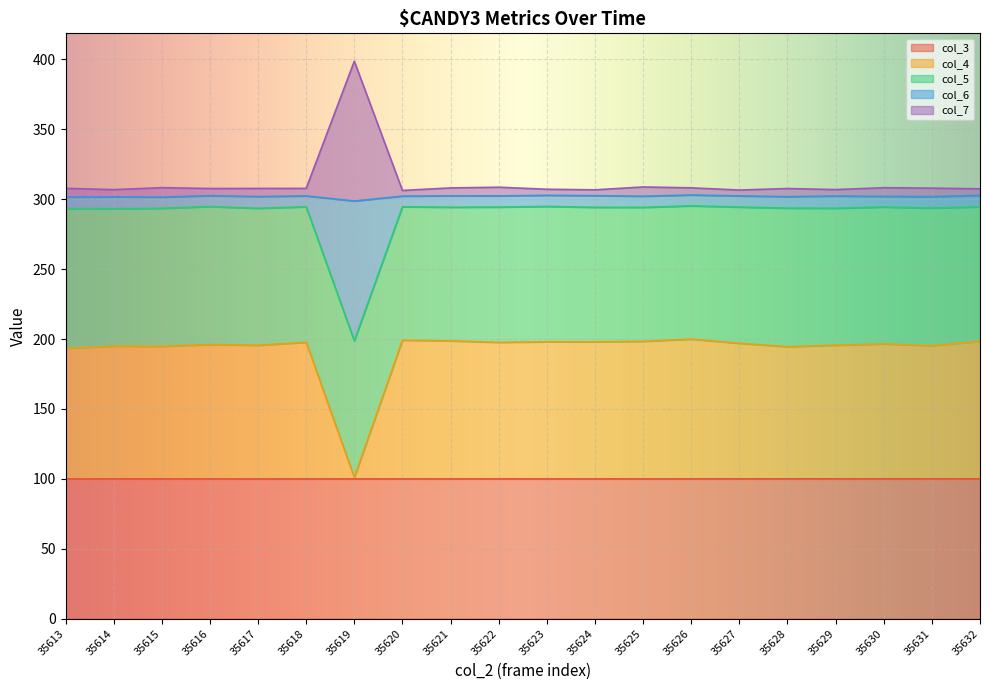

True or false: col_4 has a value of 195.0 at 35614.

True